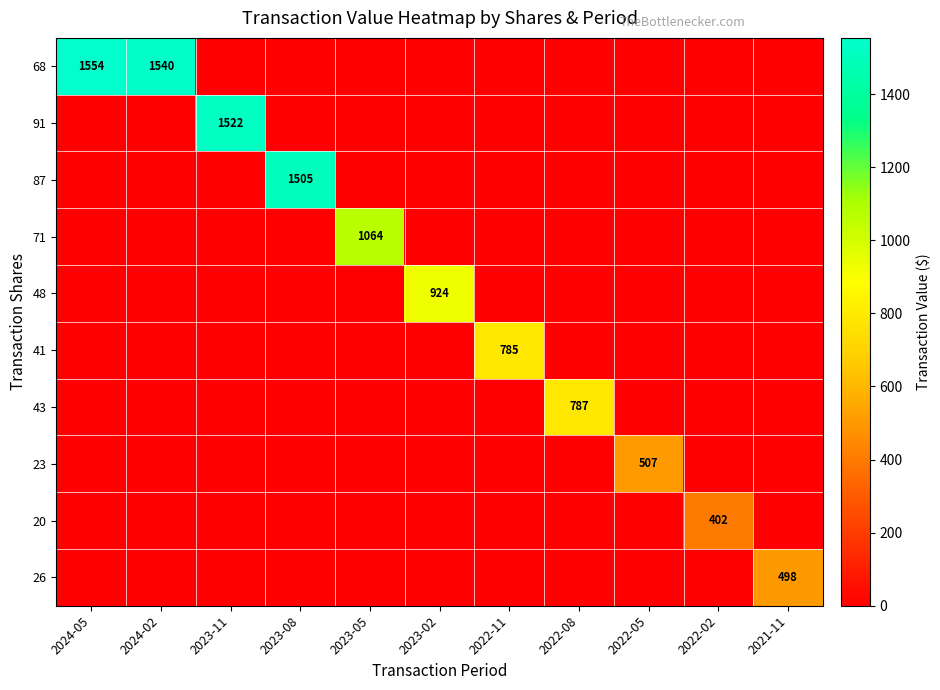

The value of 71 at 2023-05 is 504. True or false?

False